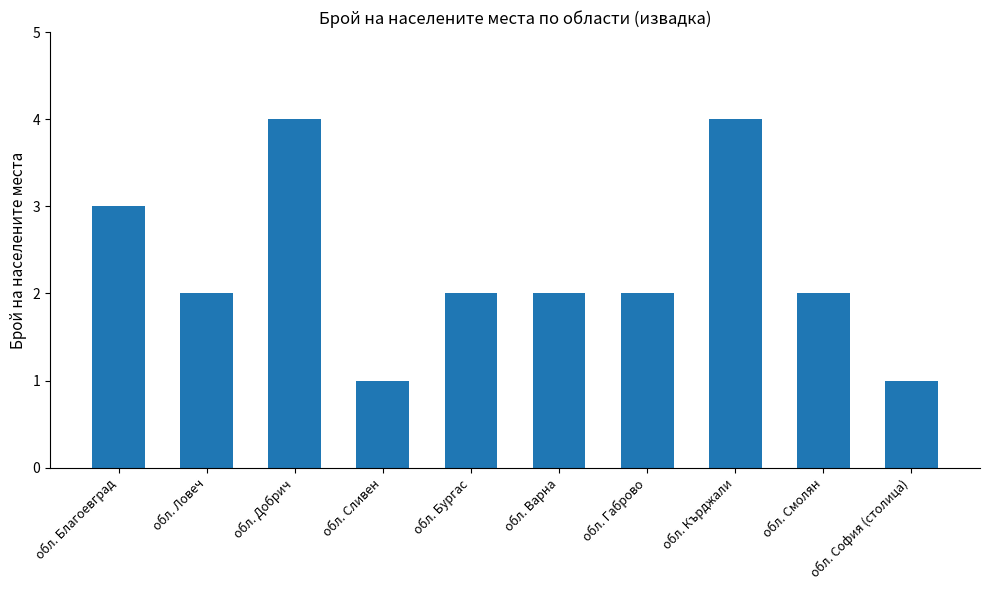

Is it true that the value at обл. Кърджали is 6?

False